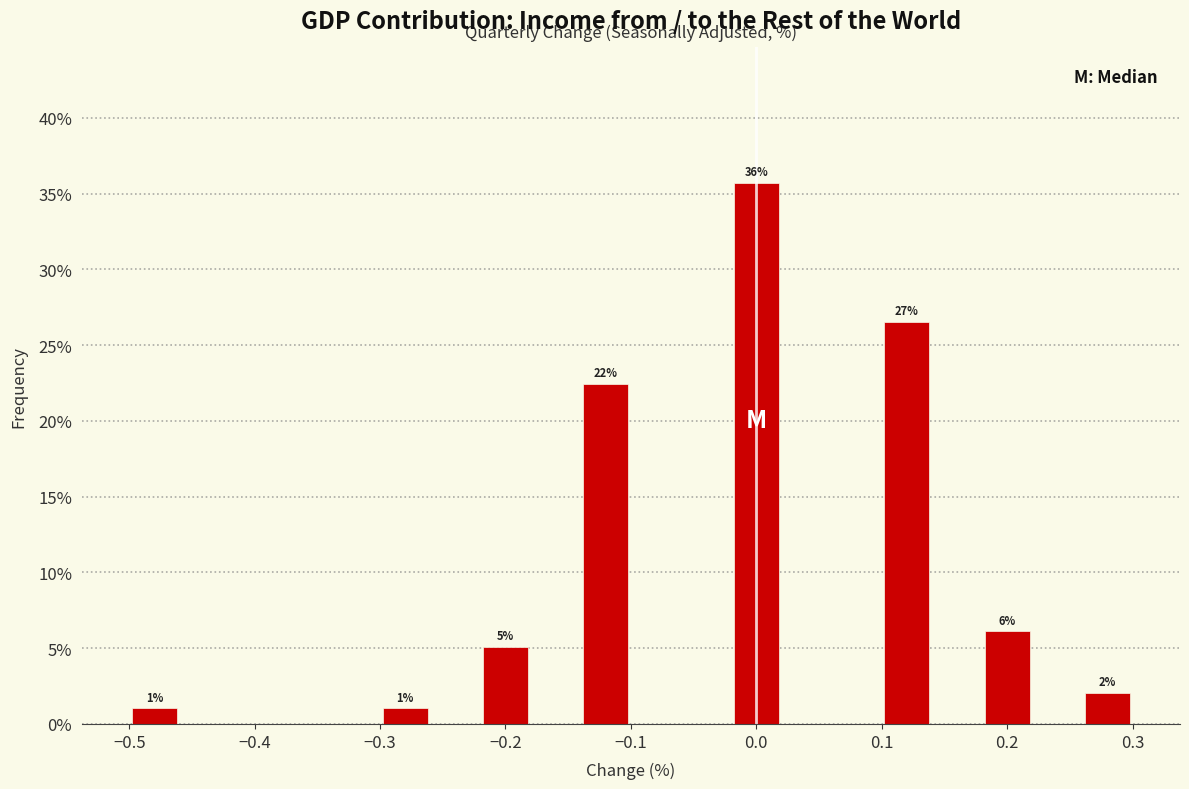

Which range on the x-axis has the tallest bar?

-0.02 to 0.02